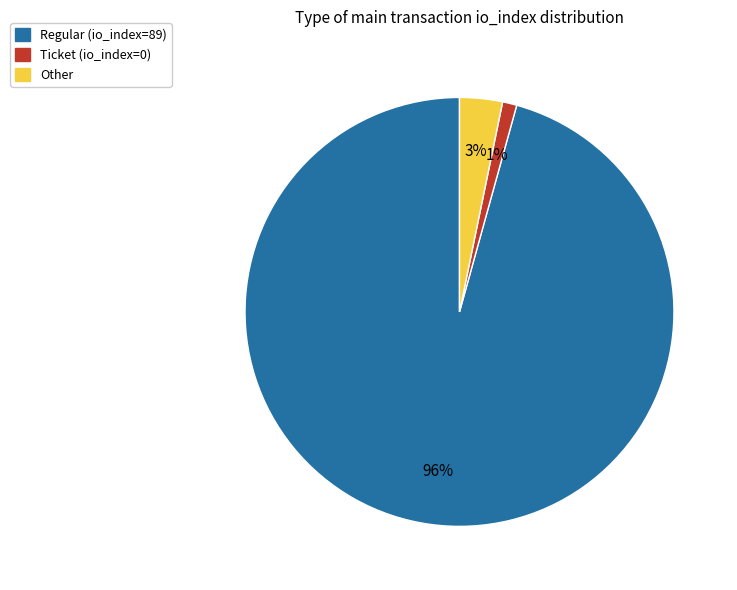

To the nearest percent, what is the average slice percentage?

33%